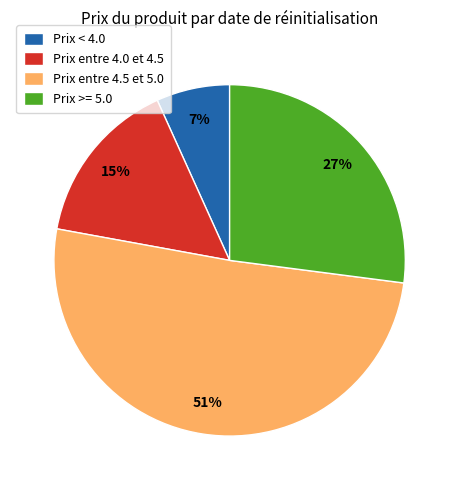

Count the number of slices in the pie.

4